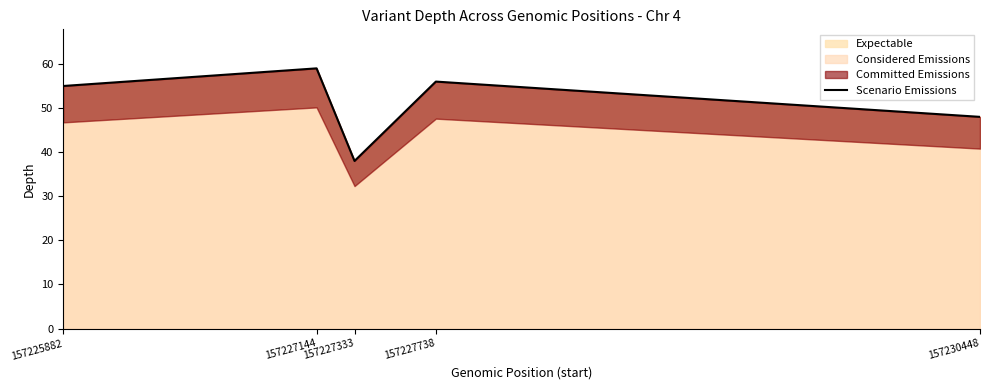

Reading left to right, what are all the values shown in this chart?

55	59	38	56	48